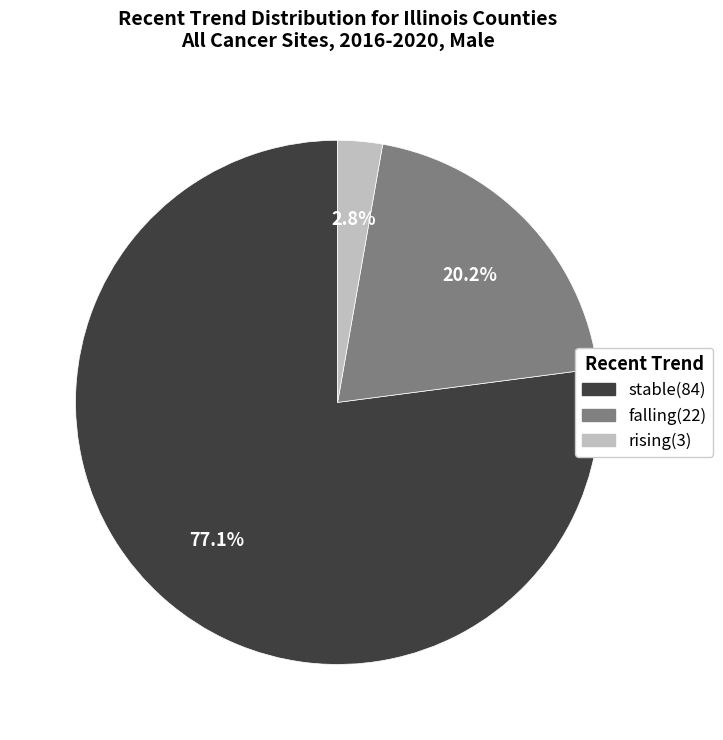

Which slice represents more than half of the pie?

stable